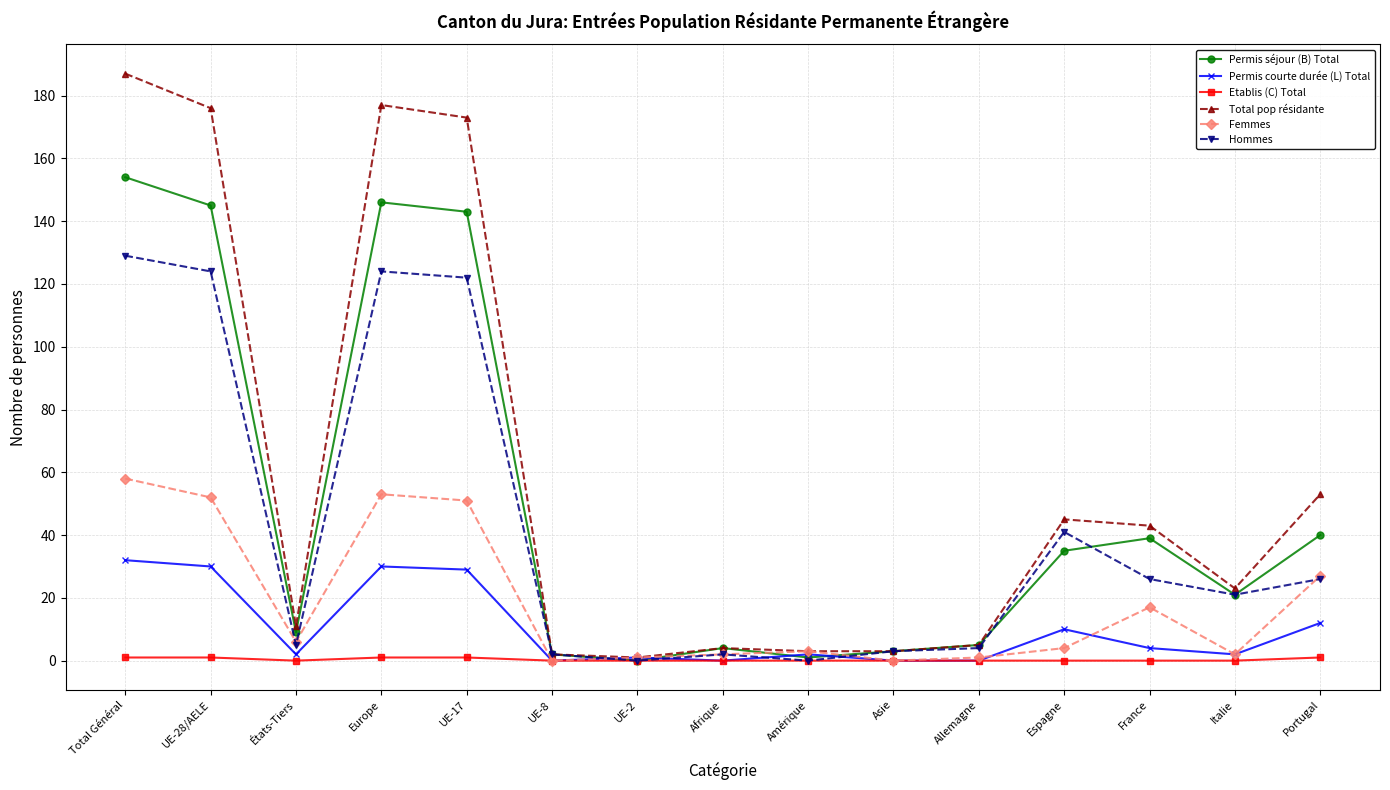

Does the chart have visible grid lines?

Yes